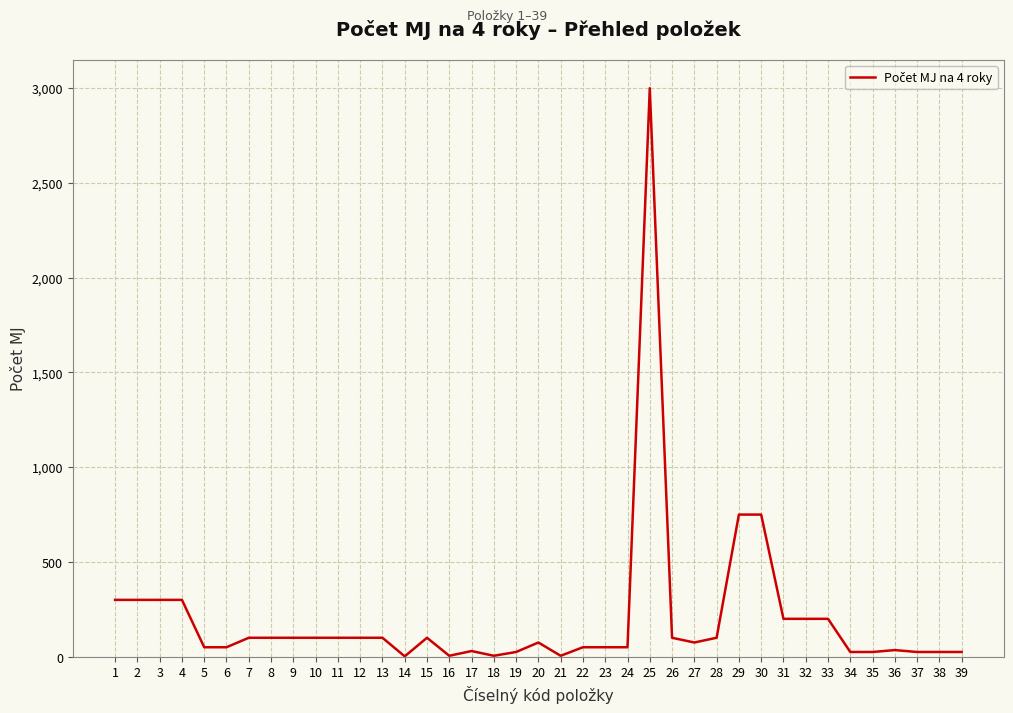

Is it true that the value at 33 is 200?

True